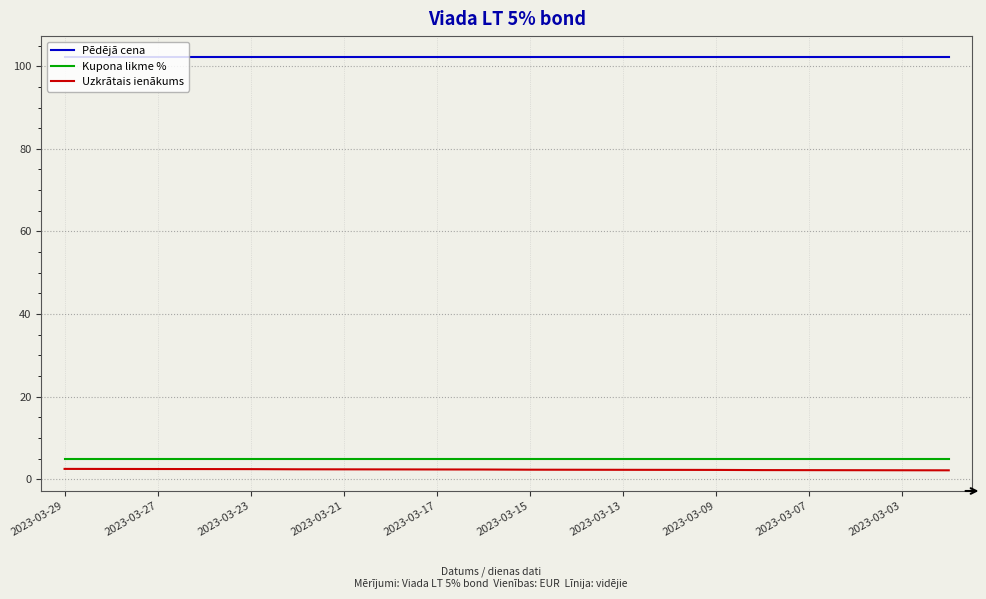

True or false: Pēdējā cena and Uzkrātais ienākums cross at least once.

False